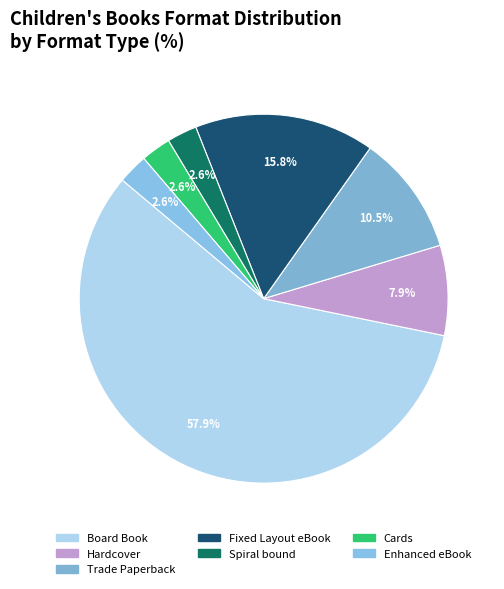

To the nearest percent, what is the difference between the largest and smallest slice percentages?

55%